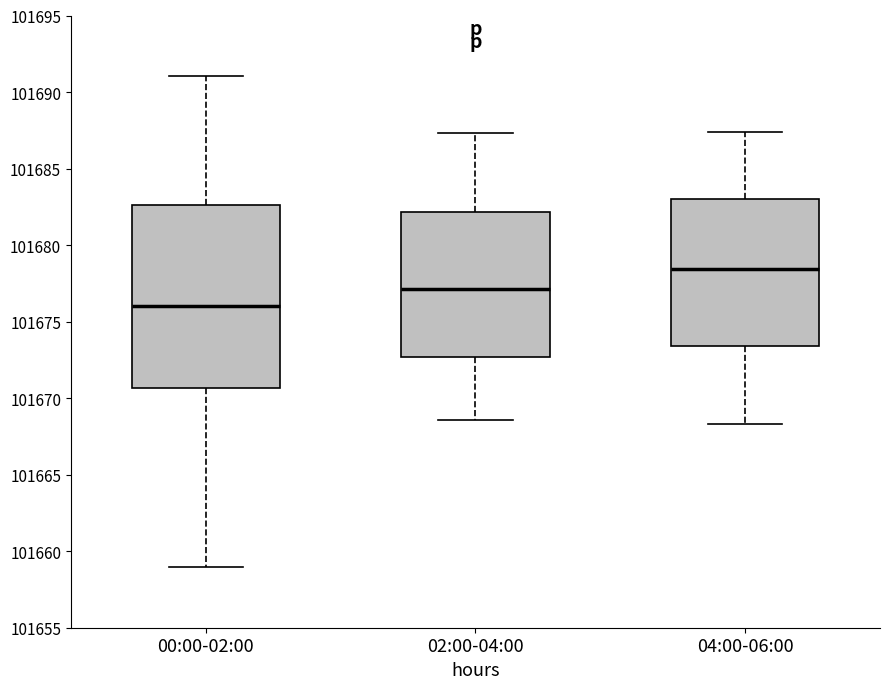

Comparing the boxes themselves (not the whiskers), which one is the tallest?

00:00-02:00